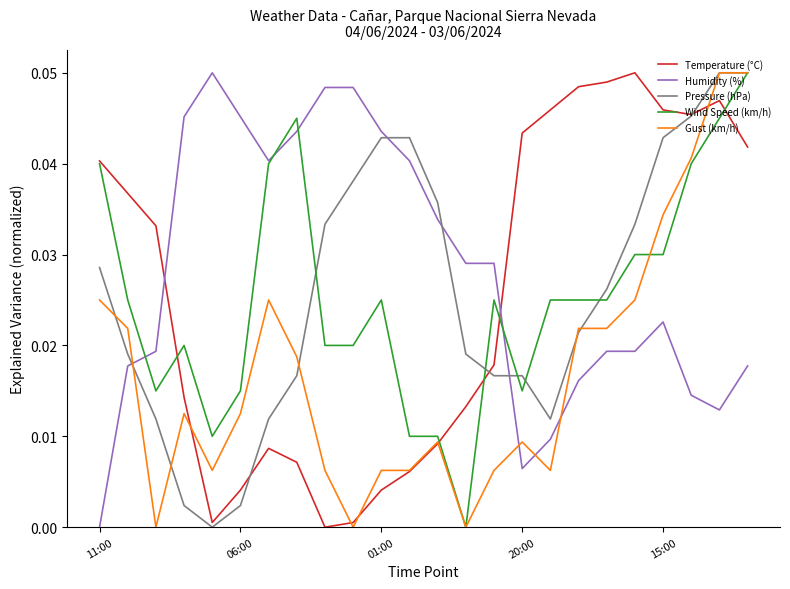

After their last crossing, which series has the higher values: Humidity (%) or Pressure (hPa)?

Pressure (hPa)